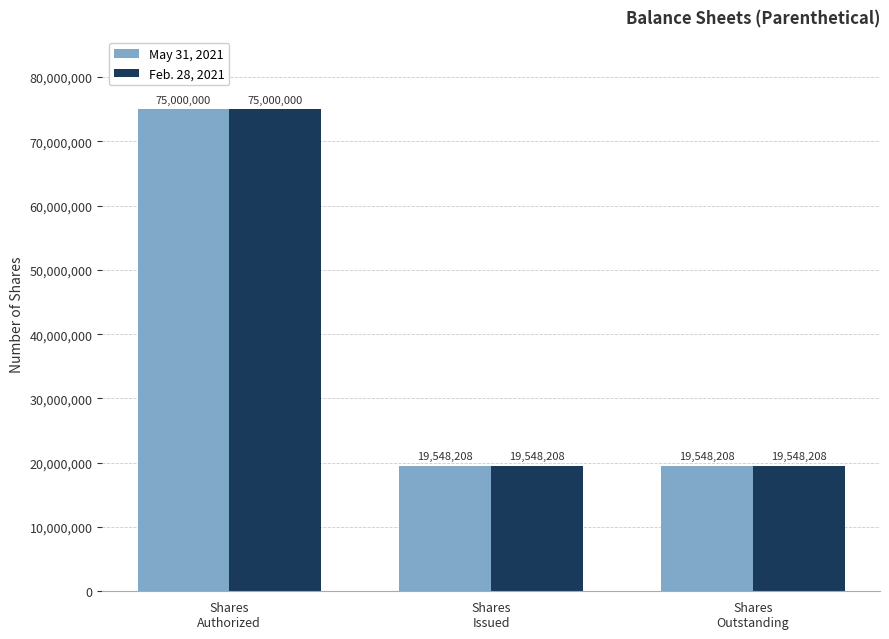

What is the difference between the maximum and minimum values in the May 31, 2021 series?

55451792